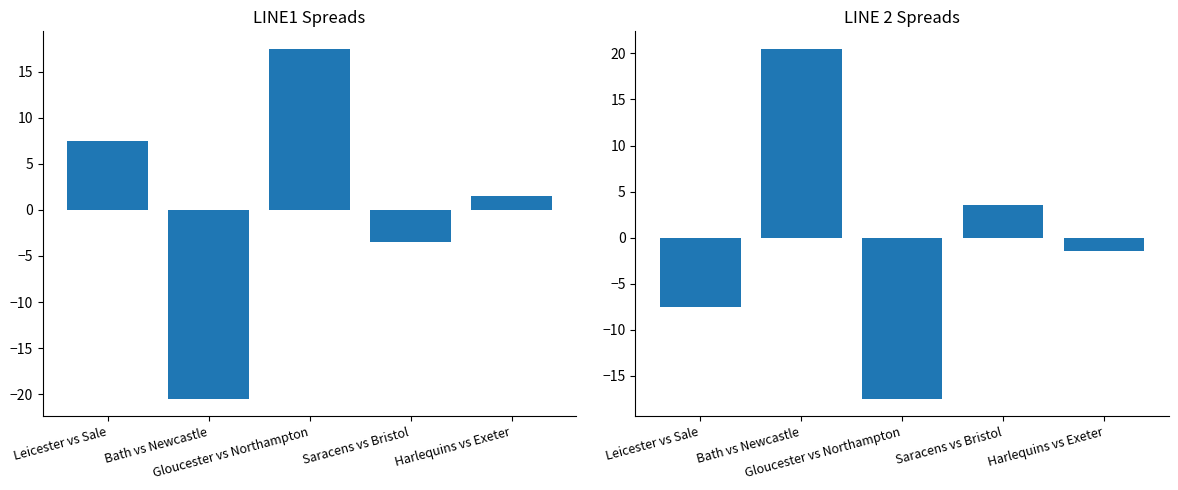

Reading left to right, what are all the values shown in this chart?

LINE1: 7.5	-20.5	17.5	-3.5	1.5
LINE 2: -7.5	20.5	-17.5	3.5	-1.5